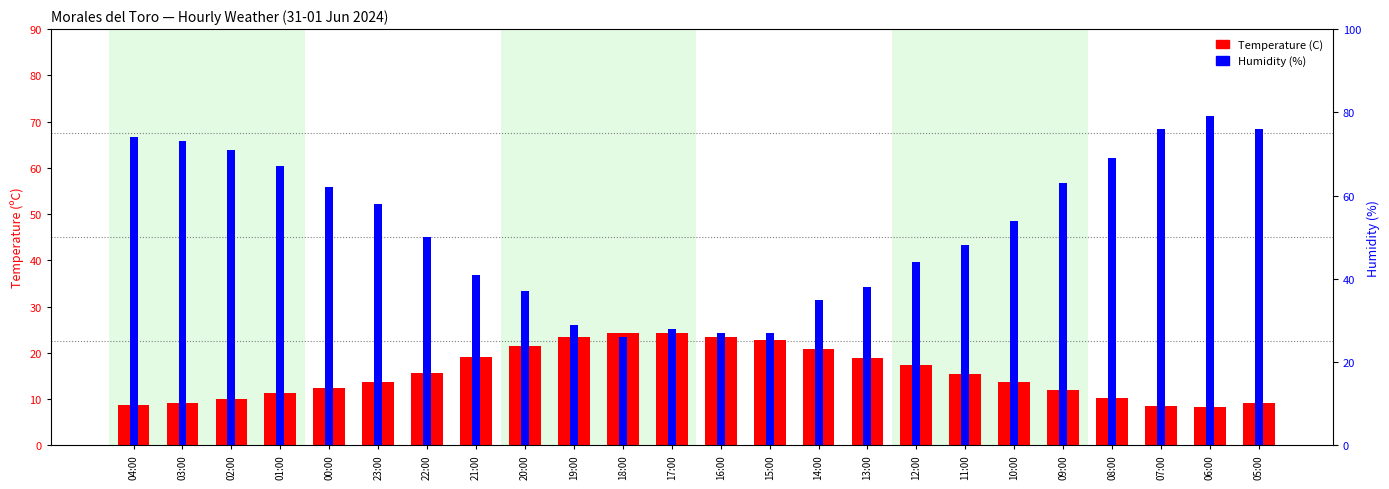

List the series in order of their peak value, lowest first.

Temperature (C), Humidity (%)